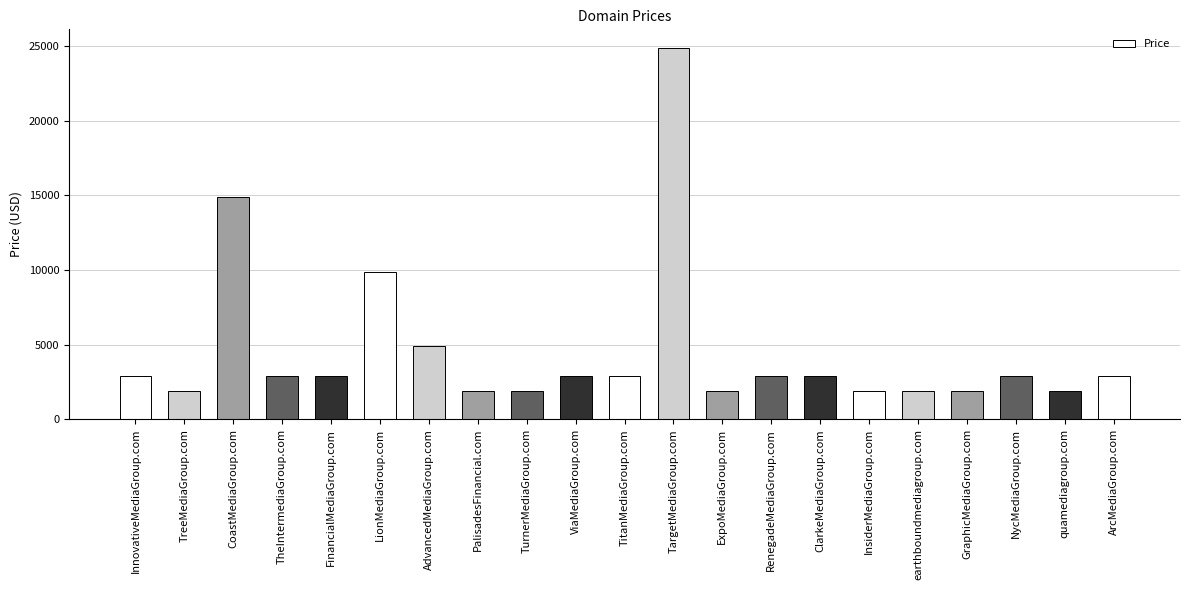

Reading right to left, list all the values displayed in this chart.

ArcMediaGroup.com=2888	quamediagroup.com=1888	NycMediaGroup.com=2888	GraphicMediaGroup.com=1888	earthboundmediagroup.com=1888	InsiderMediaGroup.com=1888	ClarkeMediaGroup.com=2888	RenegadeMediaGroup.com=2888	ExpoMediaGroup.com=1888	TargetMediaGroup.com=24888	TitanMediaGroup.com=2888	ViaMediaGroup.com=2888	TurnerMediaGroup.com=1888	PalisadesFinancial.com=1888	AdvancedMediaGroup.com=4888	LionMediaGroup.com=9888	FinancialMediaGroup.com=2888	TheIntermediaGroup.com=2888	CoastMediaGroup.com=14888	TreeMediaGroup.com=1888	InnovativeMediaGroup.com=2888